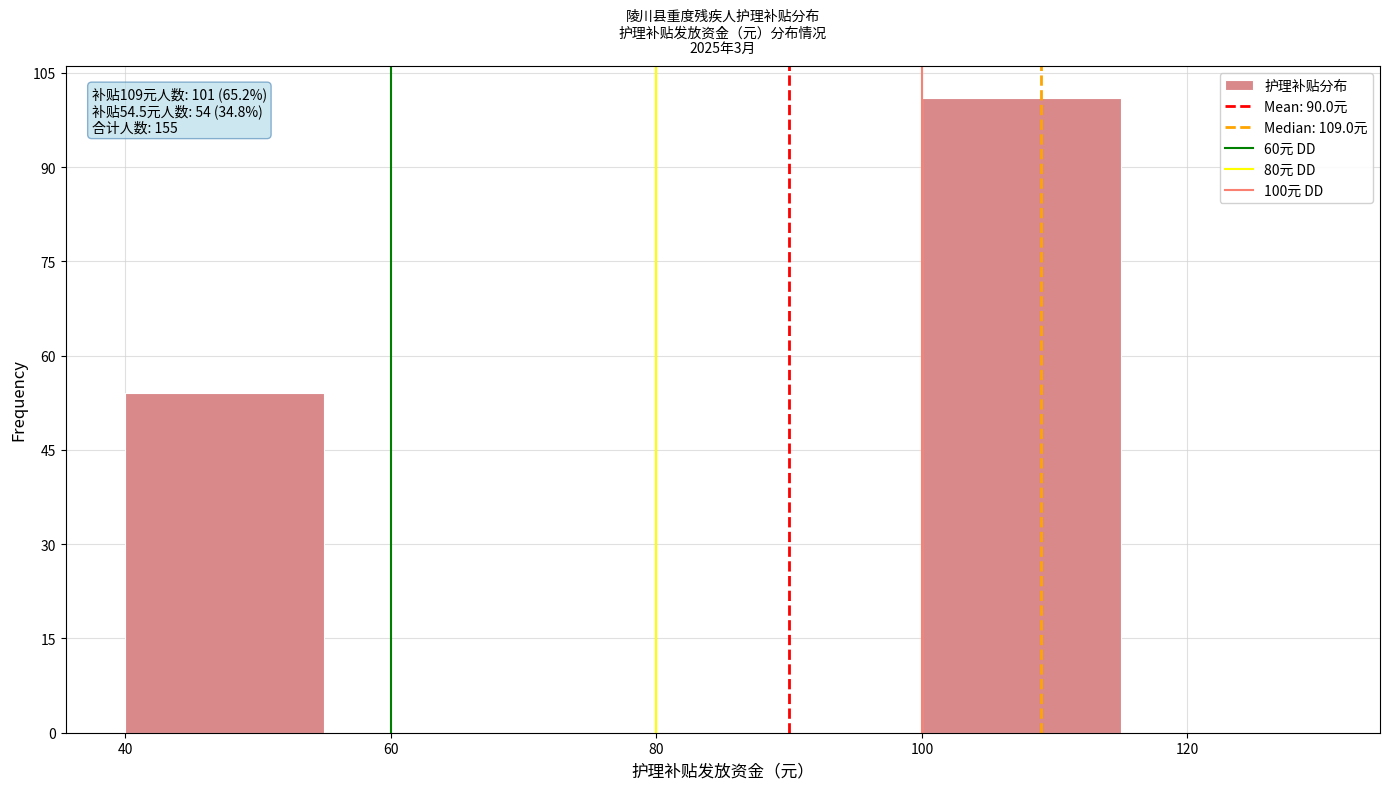

Over which range of the x-axis is the bar tallest?

100 to 115